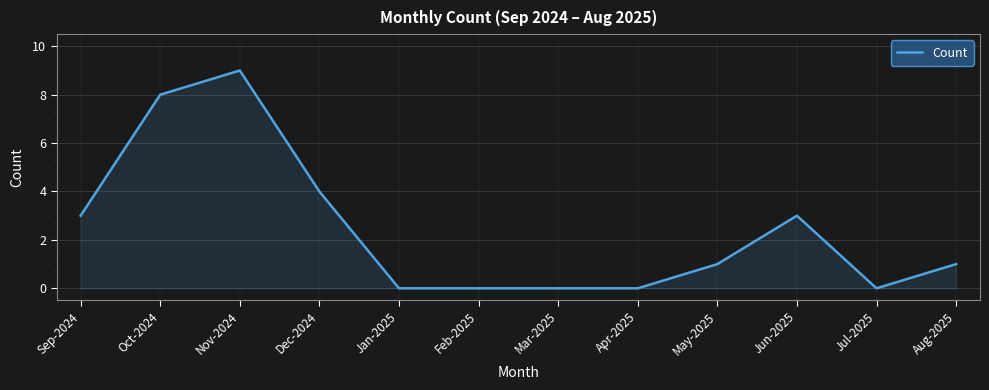

Reading left to right, extract all data points from this chart.

Sep-2024=3	Oct-2024=8	Nov-2024=9	Dec-2024=4	Jan-2025=0	Feb-2025=0	Mar-2025=0	Apr-2025=0	May-2025=1	Jun-2025=3	Jul-2025=0	Aug-2025=1